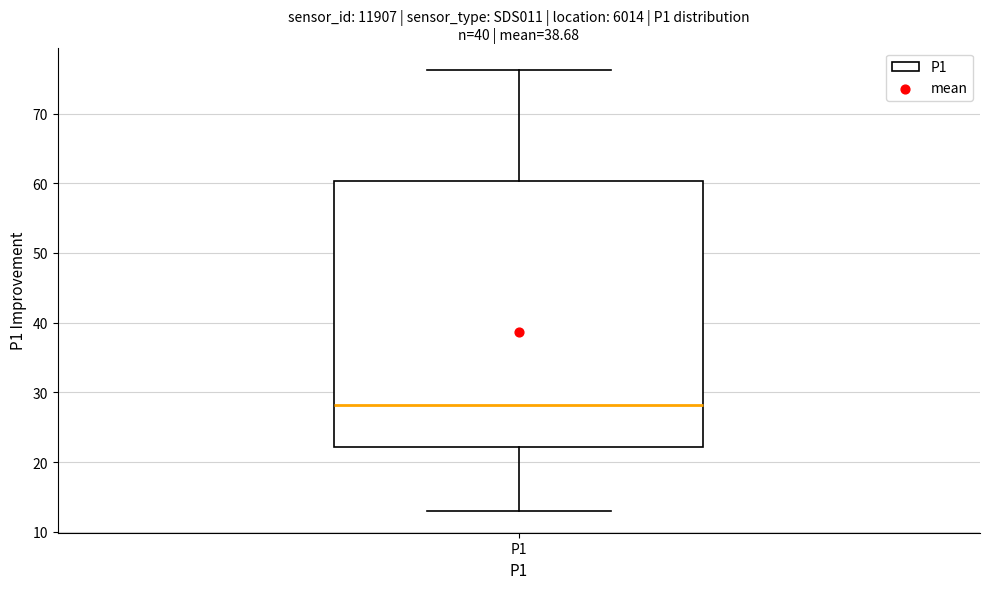

Where is the upper edge of the box for P1 on the y-axis? The values are not printed on the chart, so give them approximately, as read against the axis.

60